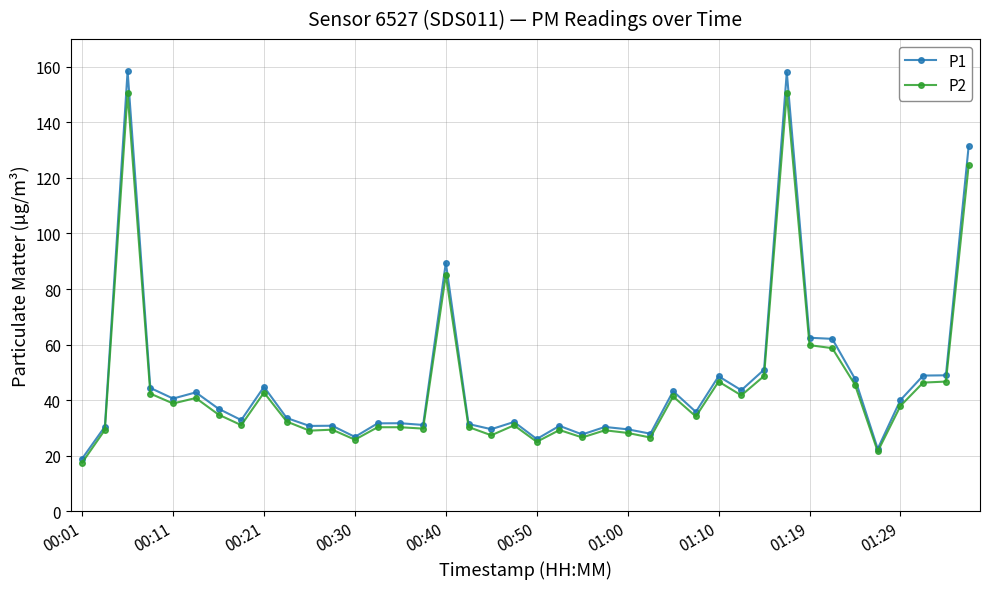

How many lines are shown in the chart?

2